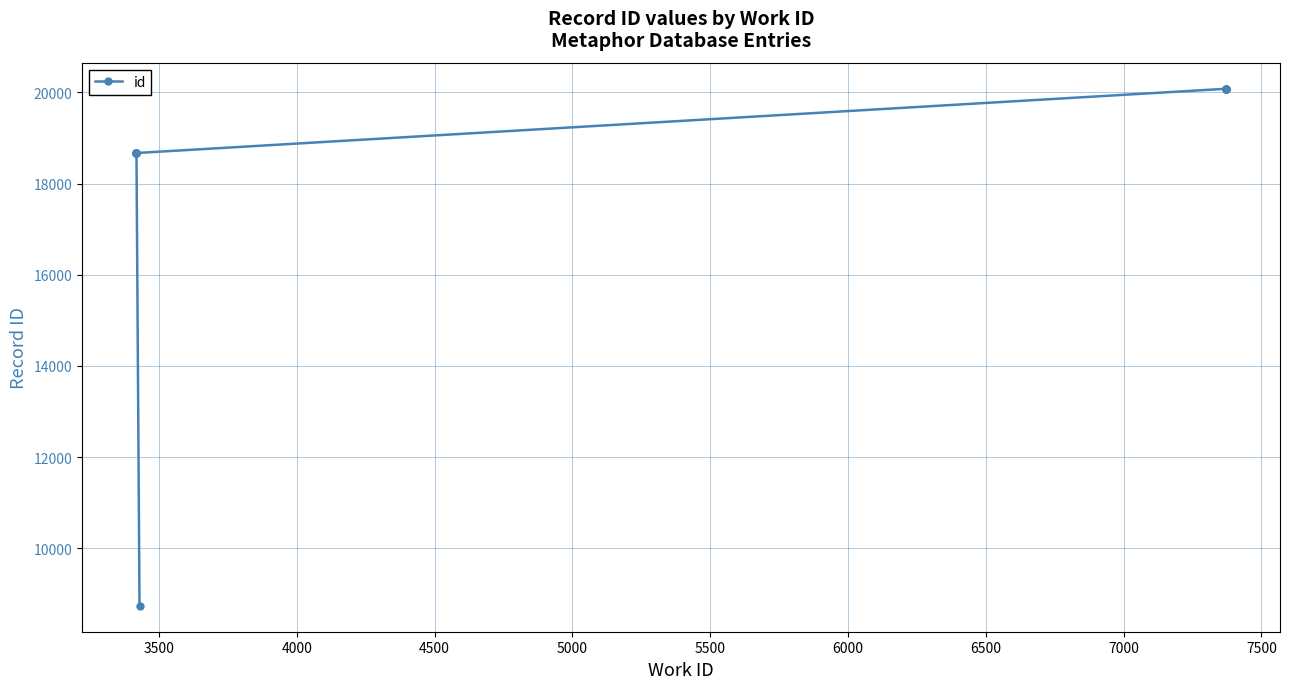

Reading right to left, transcribe all the data shown in this chart.

20087	20084	20083	20081	18672	18671	18670	18665	18664	8736